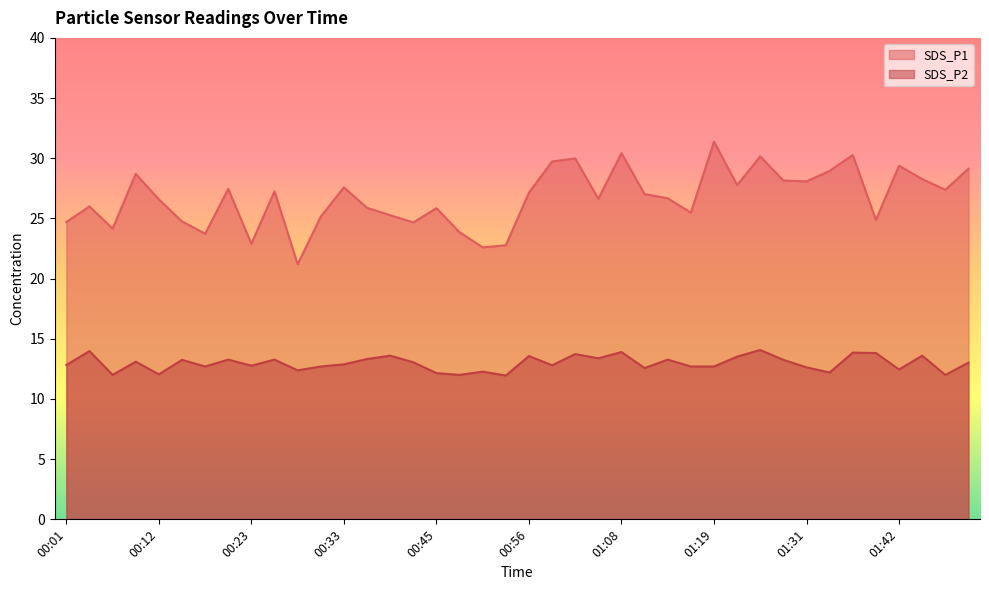

Which category has the highest value in the SDS_P2 series?

01:25